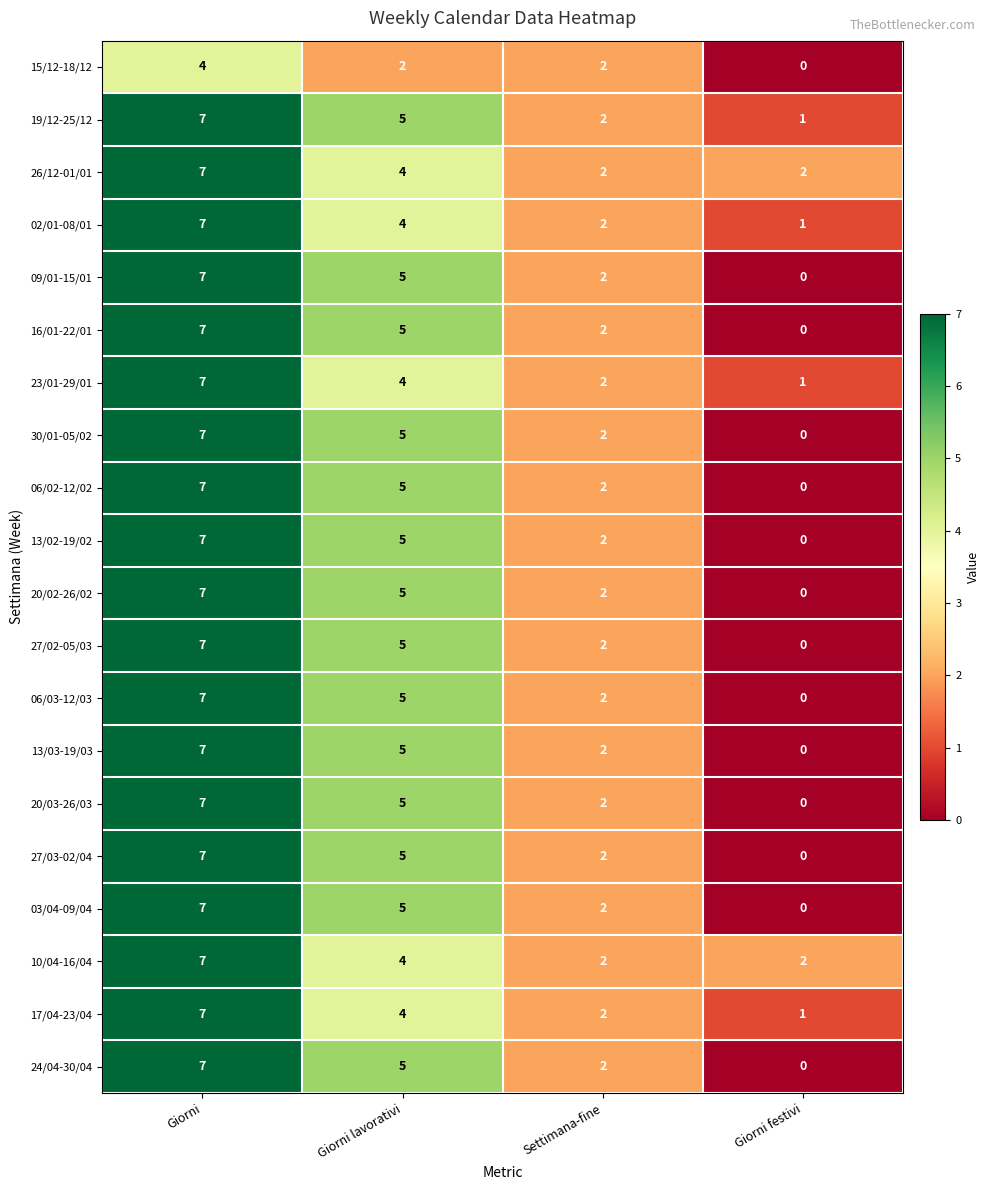

How many categories are shown in the chart?

4